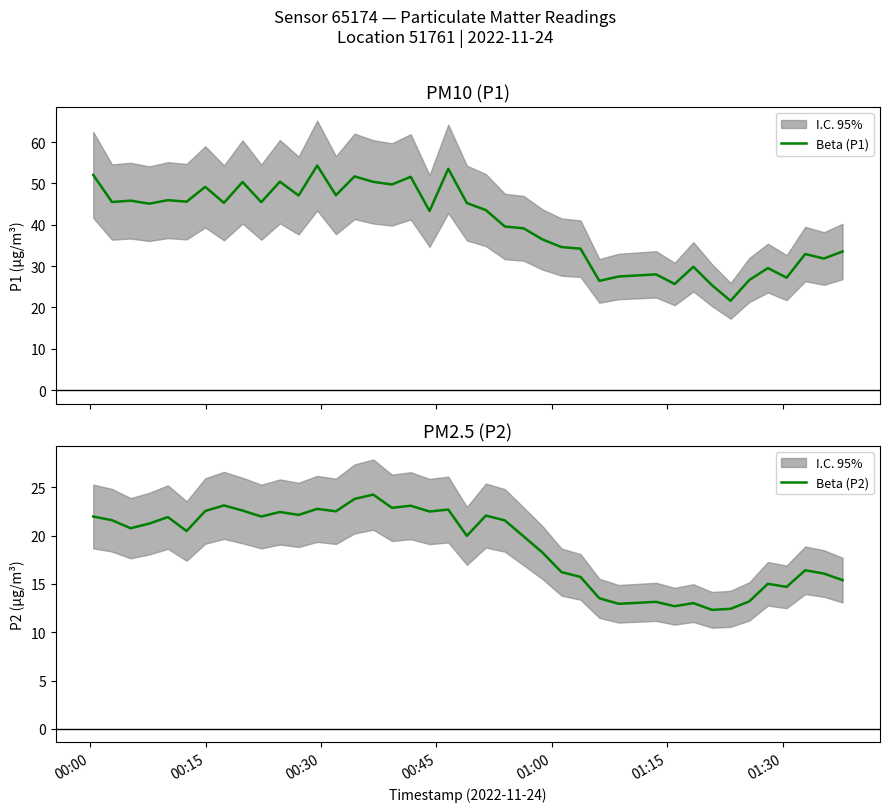

What is the minimum value for Beta (P1)?

21.6